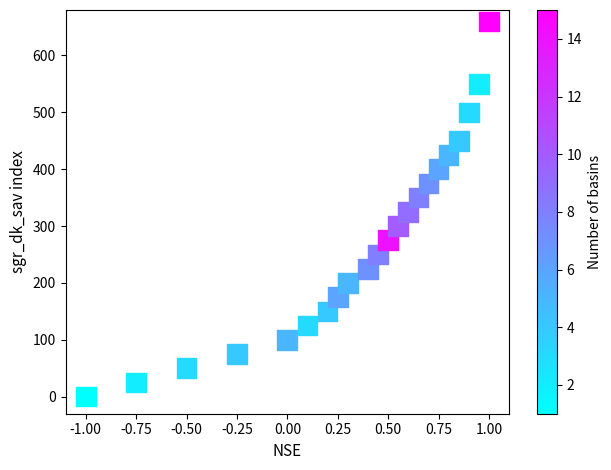

What is the range of Y values (max minus min)?

660